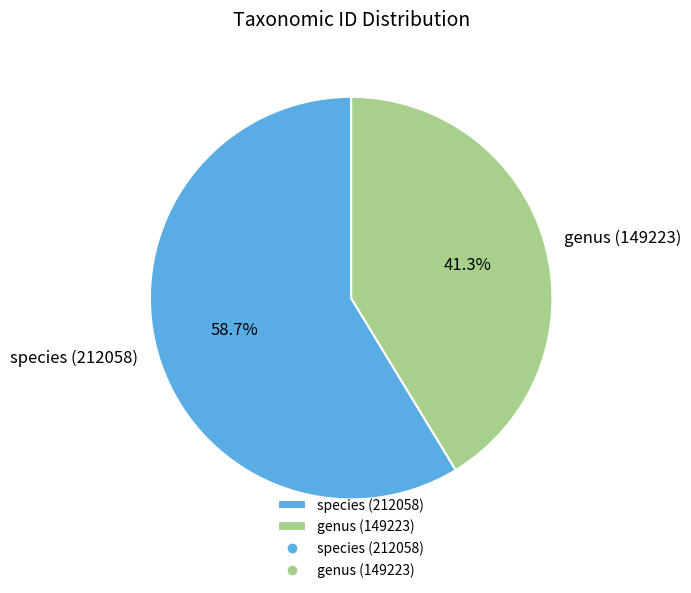

Which has a higher value, genus (149223) or species (212058)?

species (212058)